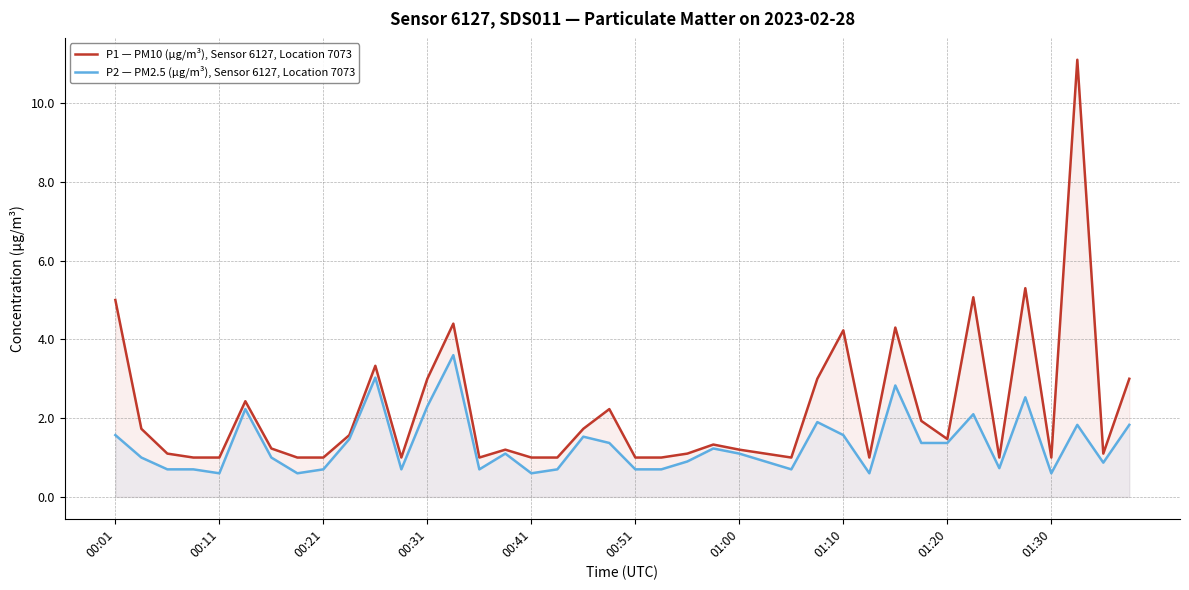

At which category is the sum across all series the highest?

37